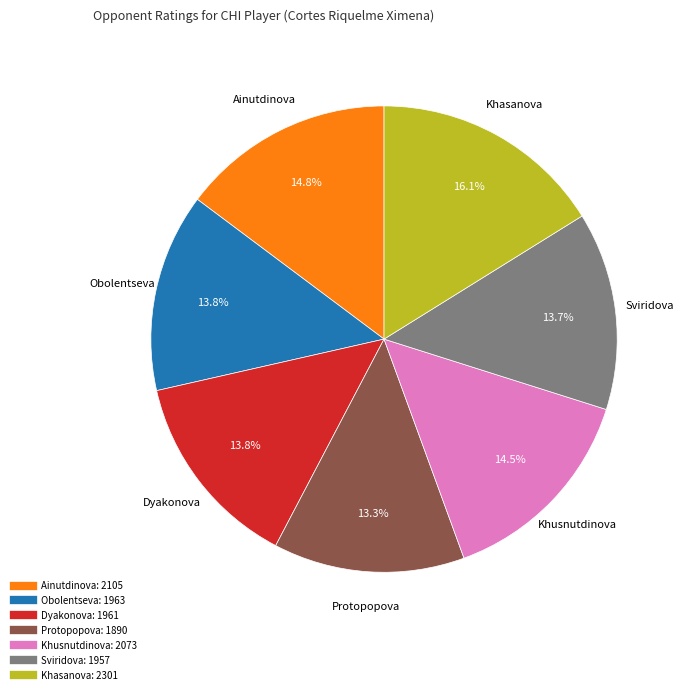

Is there a majority slice in this chart?

No